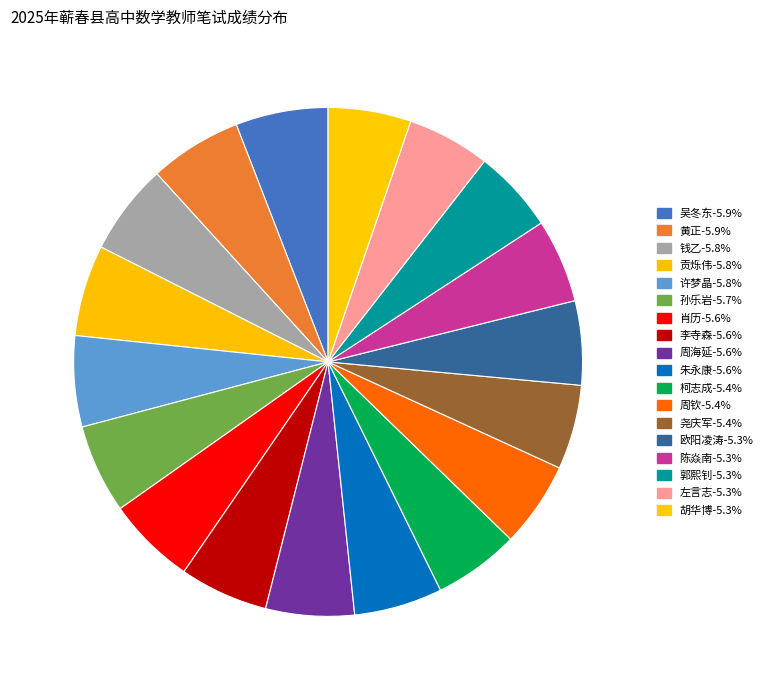

Combined, do 朱永康 and 胡华博 account for over 50%?

No